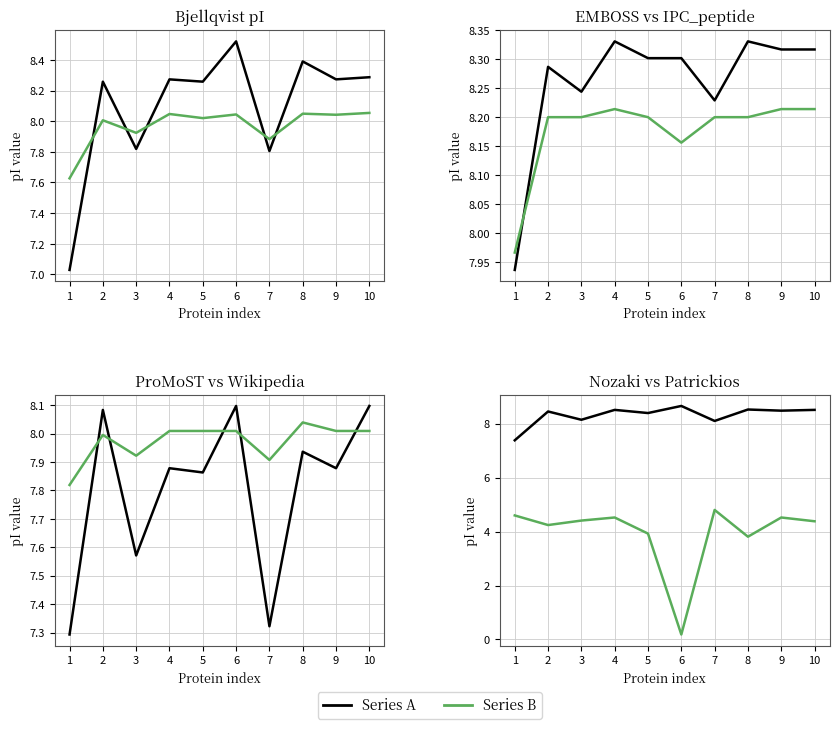

Count the number of categories in the chart.

10